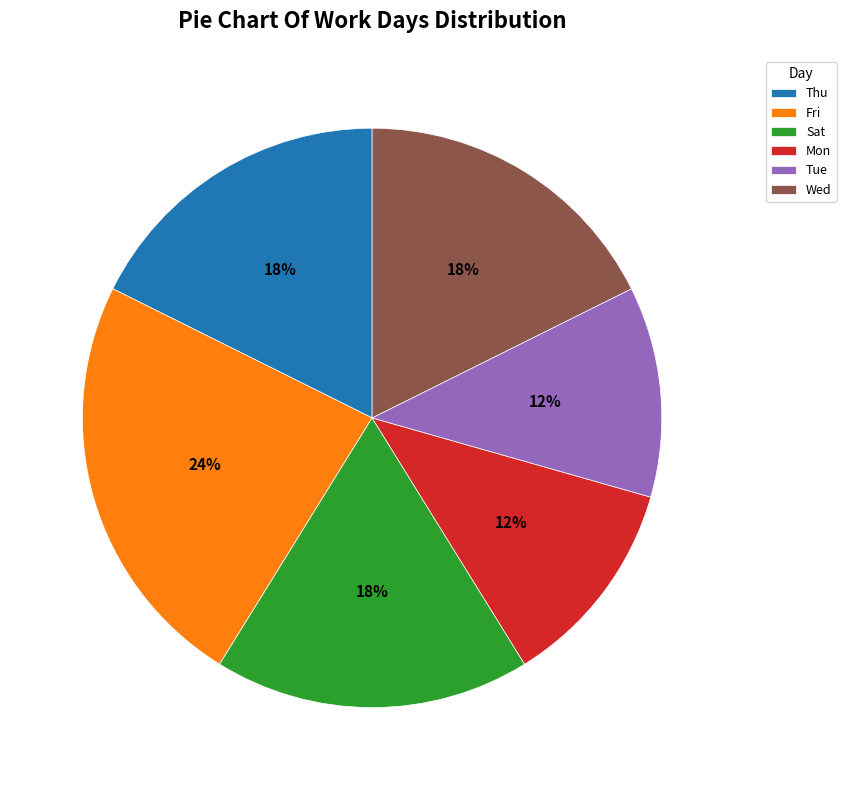

Count the number of slices in the pie.

6